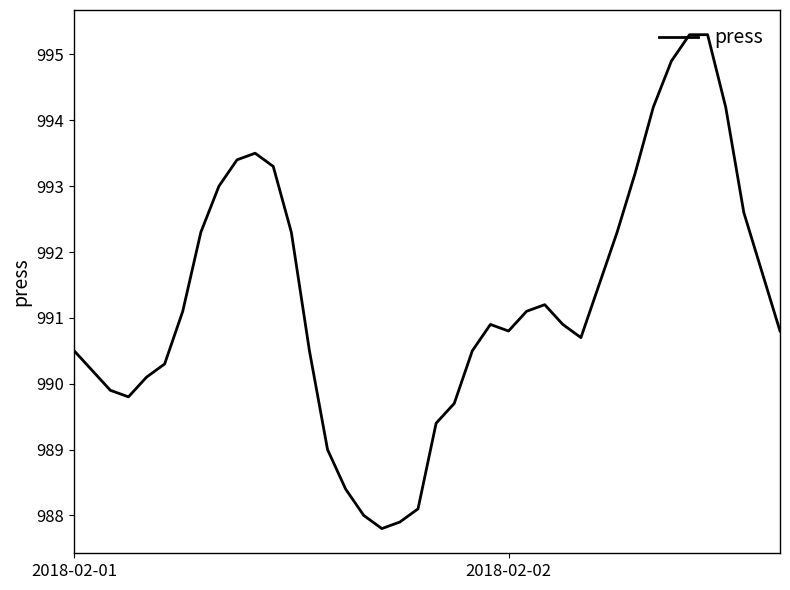

What is the greatest value displayed?

995.3